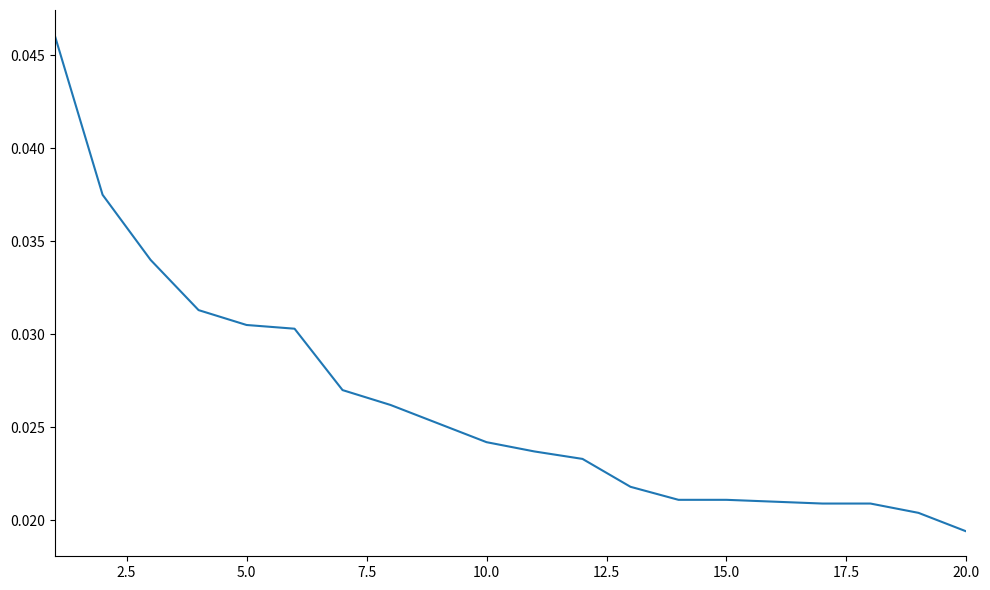

Where is the data nearest to the value 0?

20.0